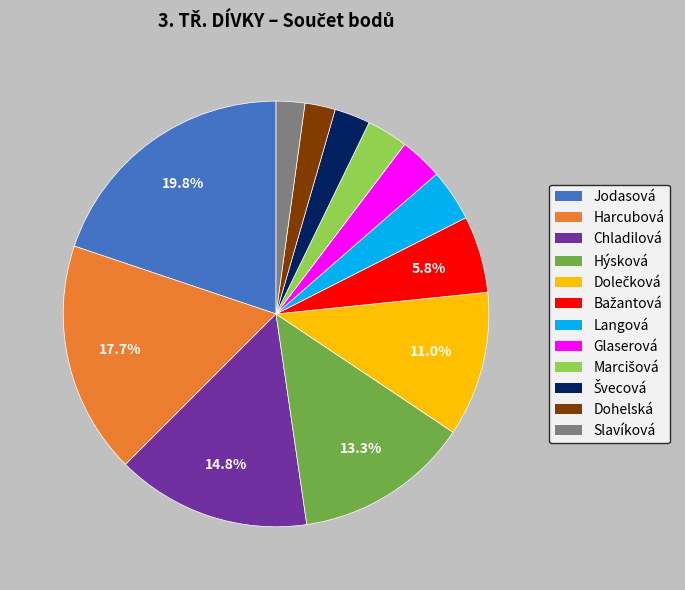

Which slice is the largest?

Jodasová